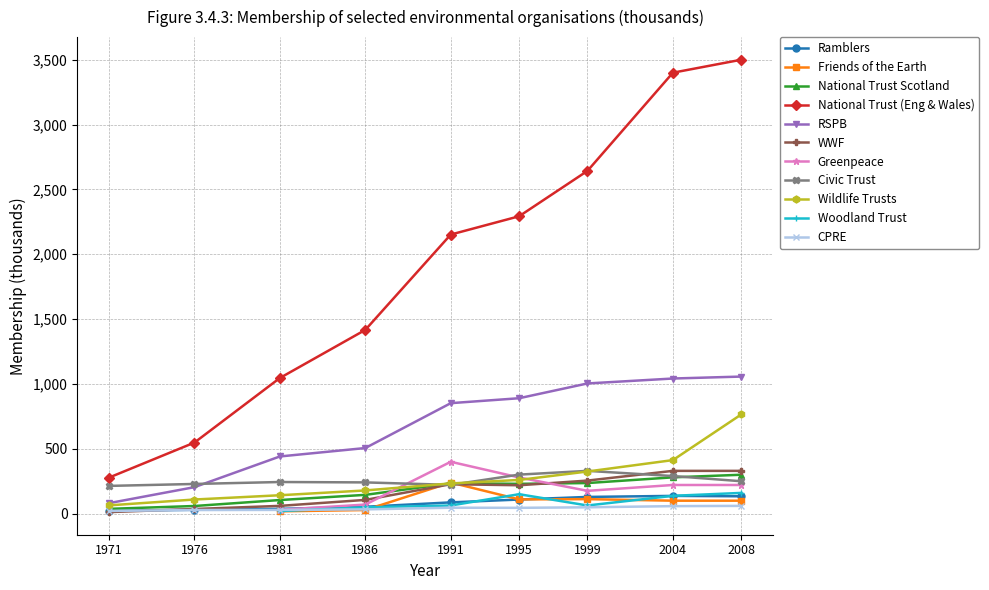

Is the value of Ramblers at 1991 greater than the value of RSPB at 1976?

No